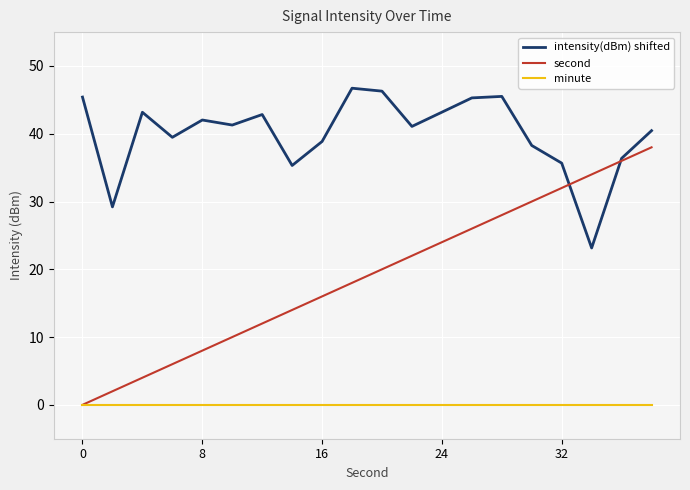

Which series has the largest total across all categories?

intensity(dBm) shifted